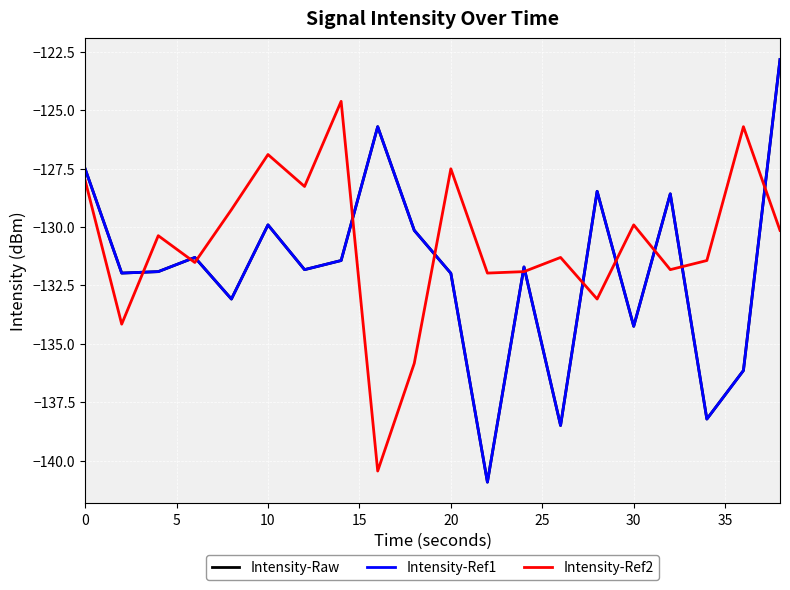

Does the chart have visible grid lines?

Yes